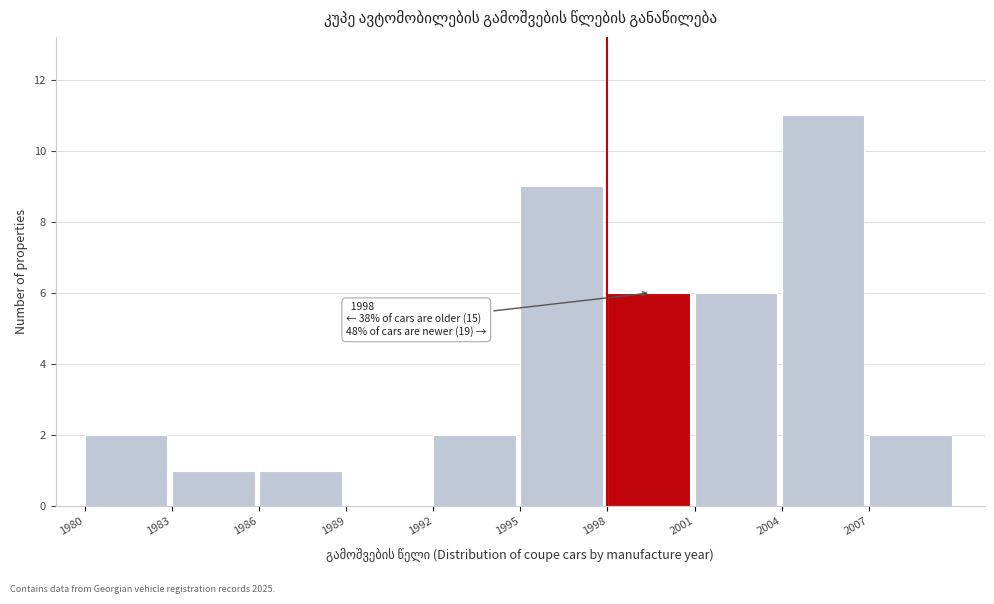

Which range on the x-axis has the tallest bar?

2004 to 2007